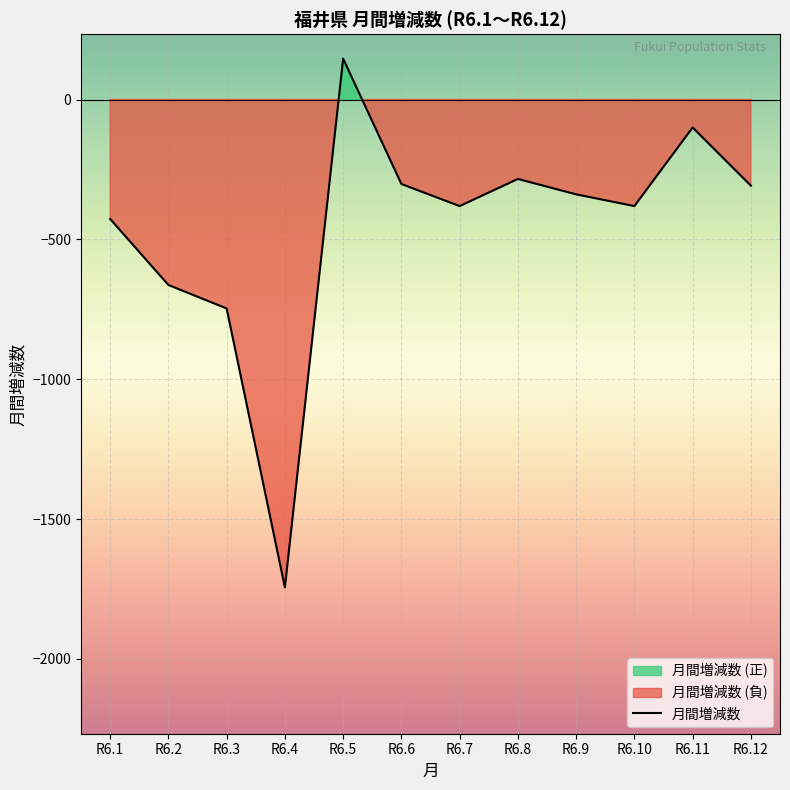

What is the sum of the values at R6.3 and R6.5?

-601